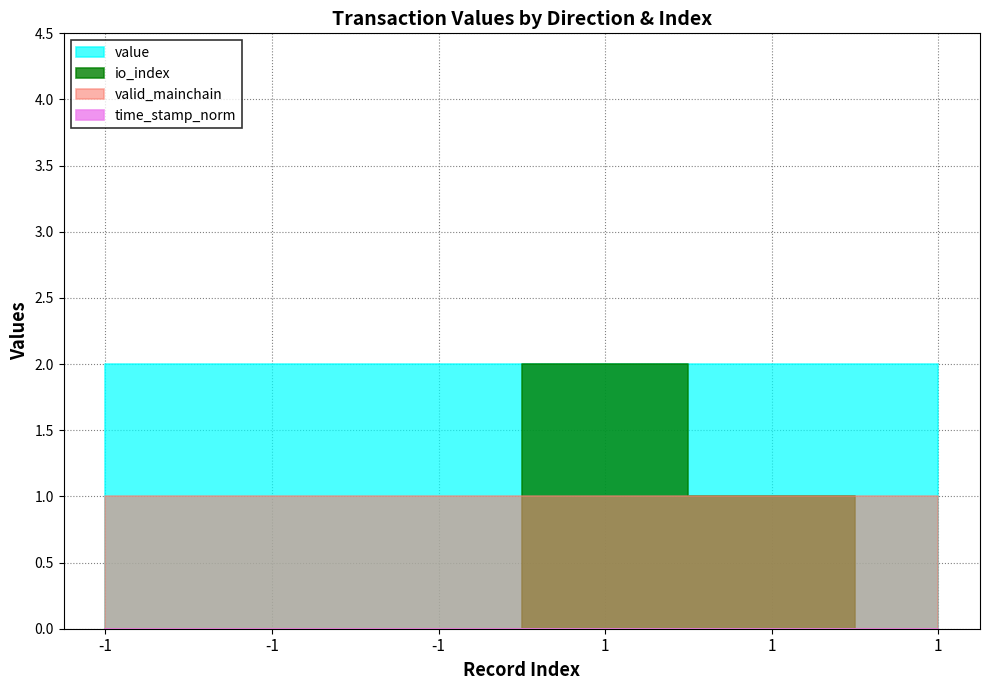

Is it true that valid_mainchain equals 1.0 at -1?

True